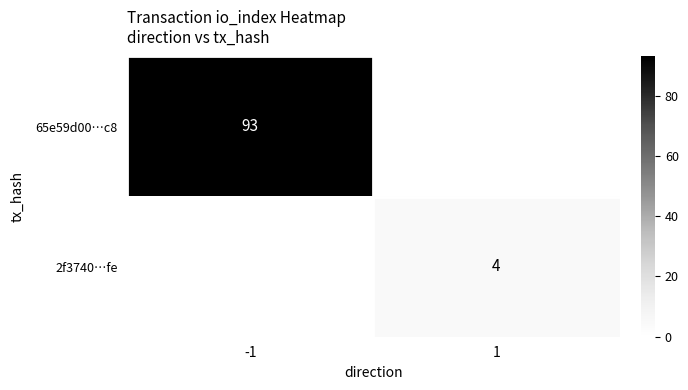

Rank the series by their maximum value, from highest to lowest.

65e59d00…c8, 2f3740…fe